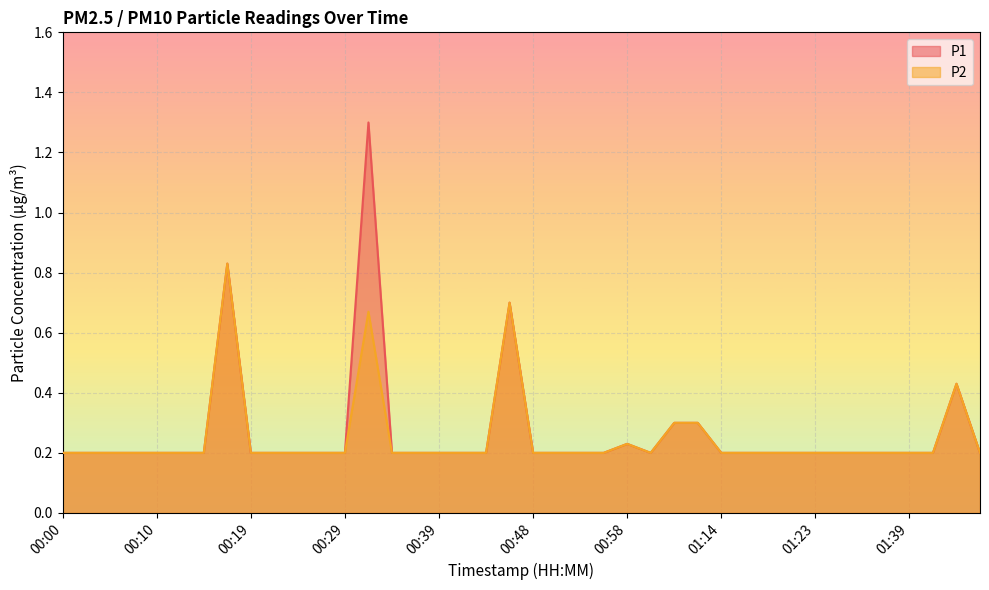

List the labels in order of P2 value, largest first.

00:17, 00:46, 00:32, 01:44, 01:03, 01:06, 00:58, 00:00, 00:02, 00:05, 00:07, 00:10, 00:12, 00:15, 00:19, 00:22, 00:24, 00:27, 00:29, 00:34, 00:36, 00:39, 00:41, 00:44, 00:48, 00:51, 00:53, 00:56, 01:01, 01:14, 01:16, 01:19, 01:21, 01:23, 01:31, 01:34, 01:36, 01:39, 01:41, 01:46